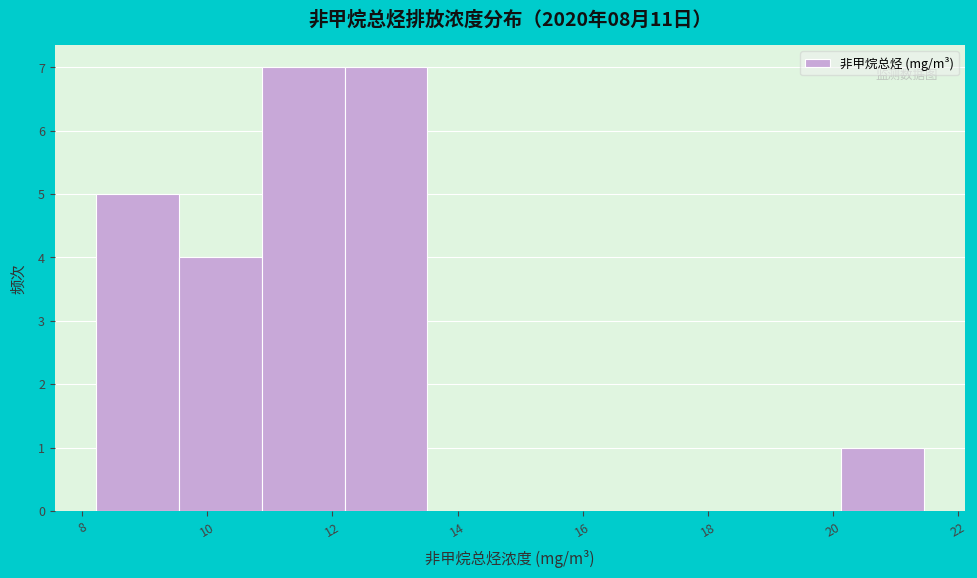

Reading left to right, list every bar in this chart as the range it spans on the x-axis followed by its height. Neither the bar edges nor the heights are printed on the chart, so give them approximately, as read against the axes.

8.2 to 9.6: 5
9.6 to 10.8: 4
10.8 to 12.2: 7
12.2 to 13.6: 7
13.6 to 14.8: 0
14.8 to 16.2: 0
16.2 to 17.4: 0
17.4 to 18.8: 0
18.8 to 20.2: 0
20.2 to 21.4: 1